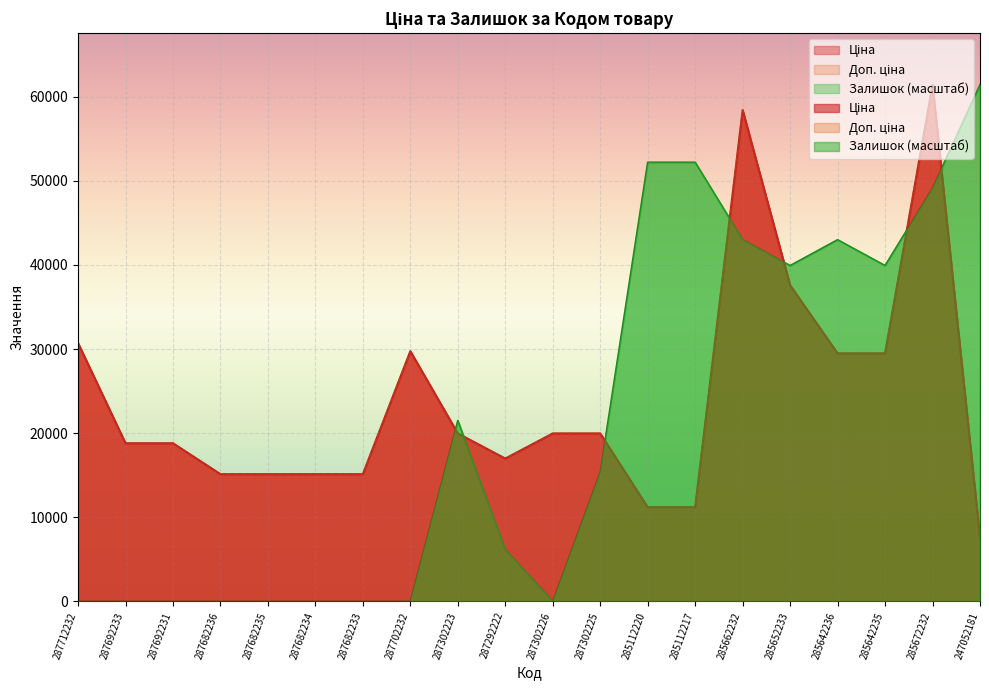

Is the value of Доп. ціна at 287682233 greater than the value of Залишок at 285642235?

No